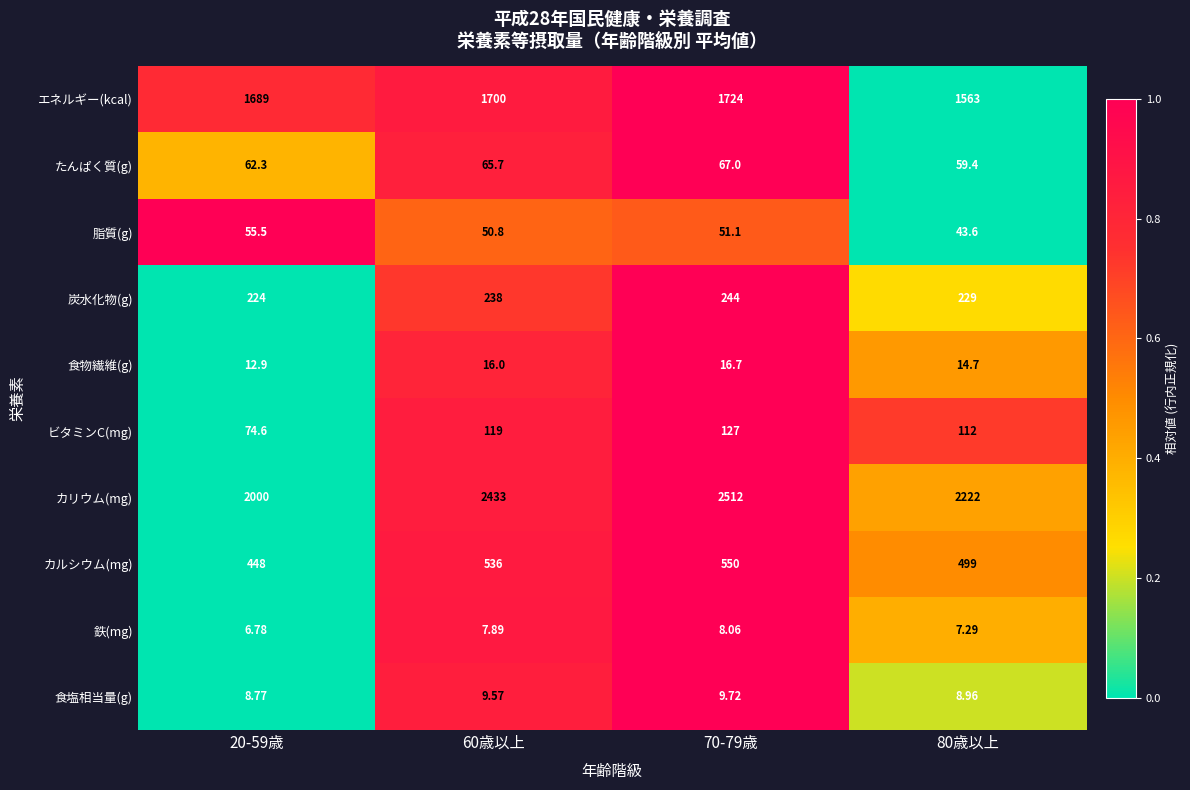

Rank the series by their maximum value, from highest to lowest.

カリウム(mg), エネルギー(kcal), カルシウム(mg), 炭水化物(g), ビタミンC(mg), たんぱく質(g), 脂質(g), 食物繊維(g), 食塩相当量(g), 鉄(mg)